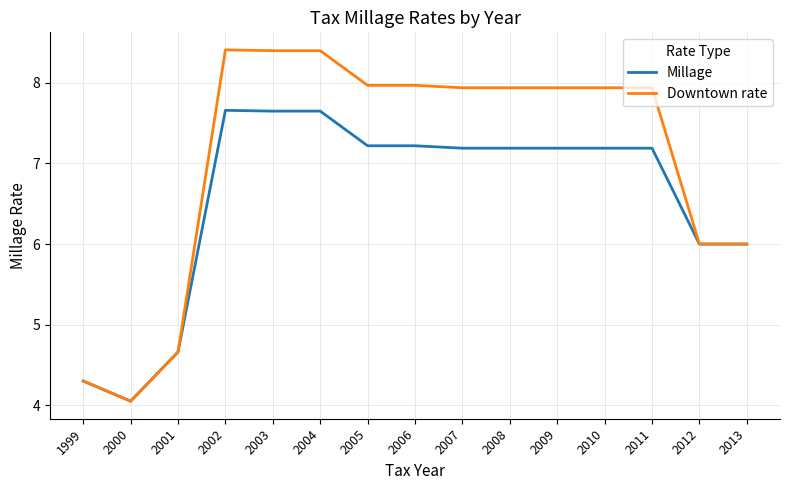

What is the sum of the Downtown rate values at 2006 and 2007?

15.9